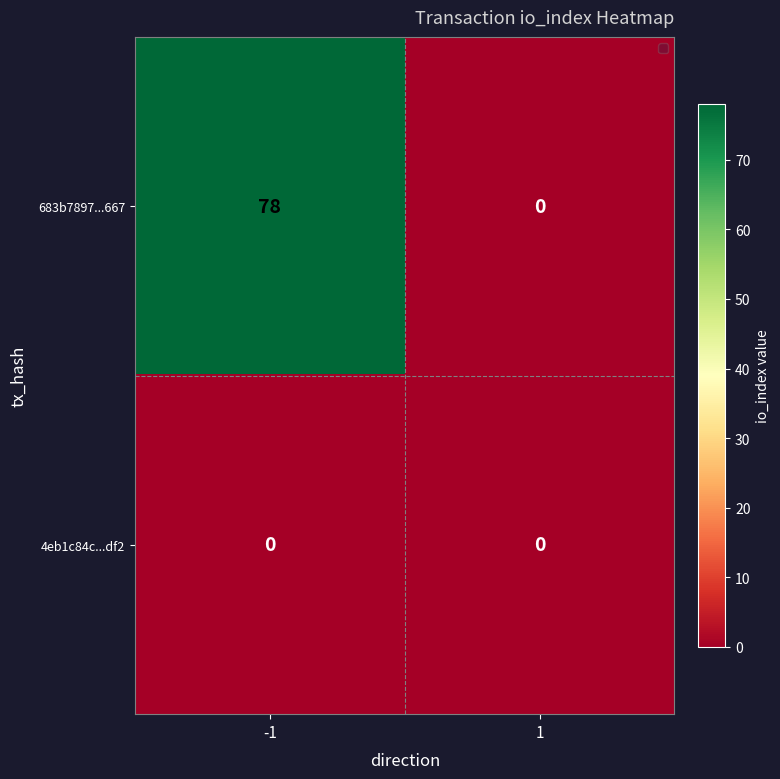

The value of 683b7897...667 at -1 is 78. True or false?

True